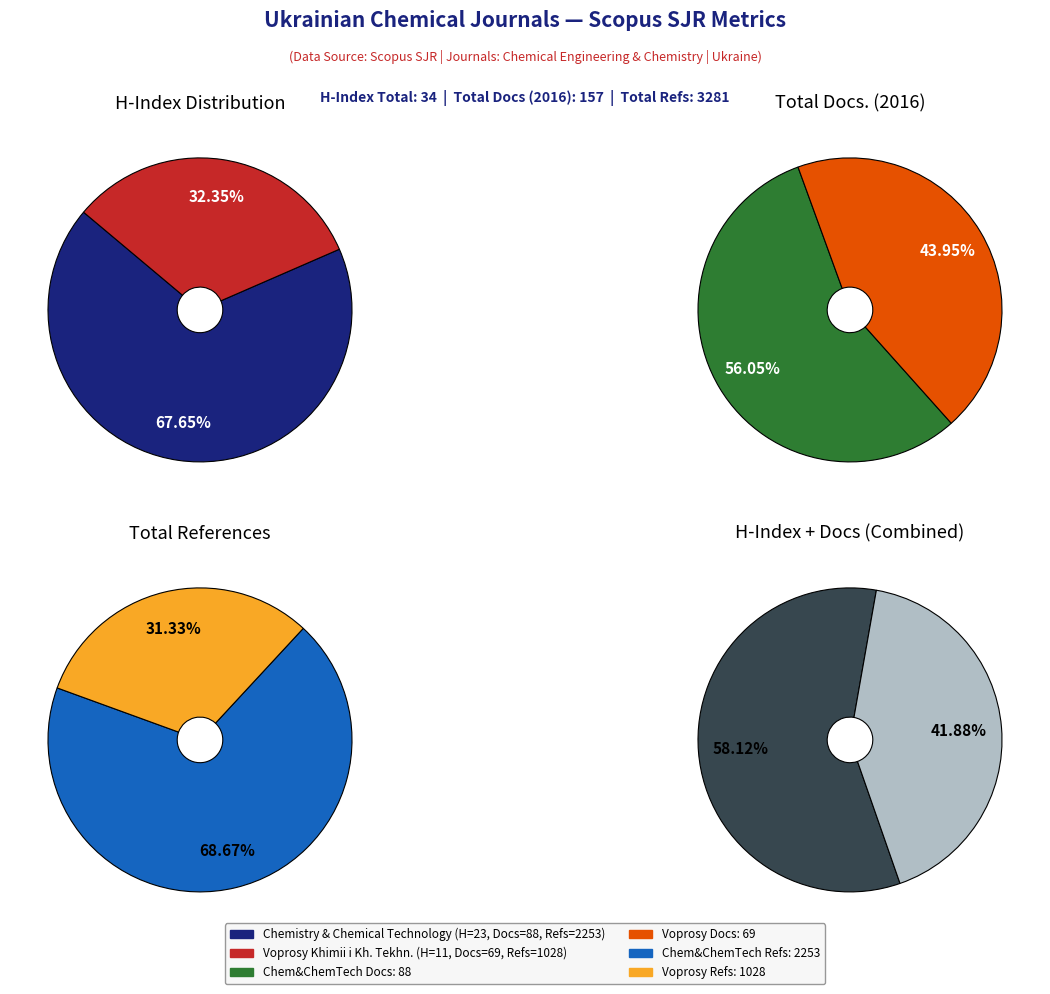

Which slice is the smallest?

Voprosy Khimii i Khimicheskoi Tekhnologii